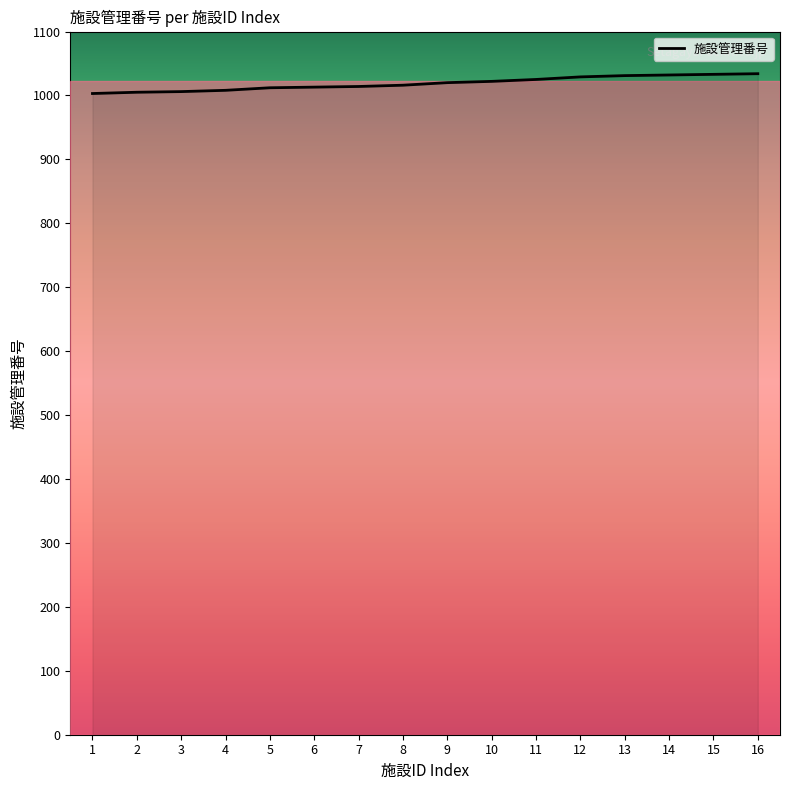

Is it true that the value at 8 is 307?

False